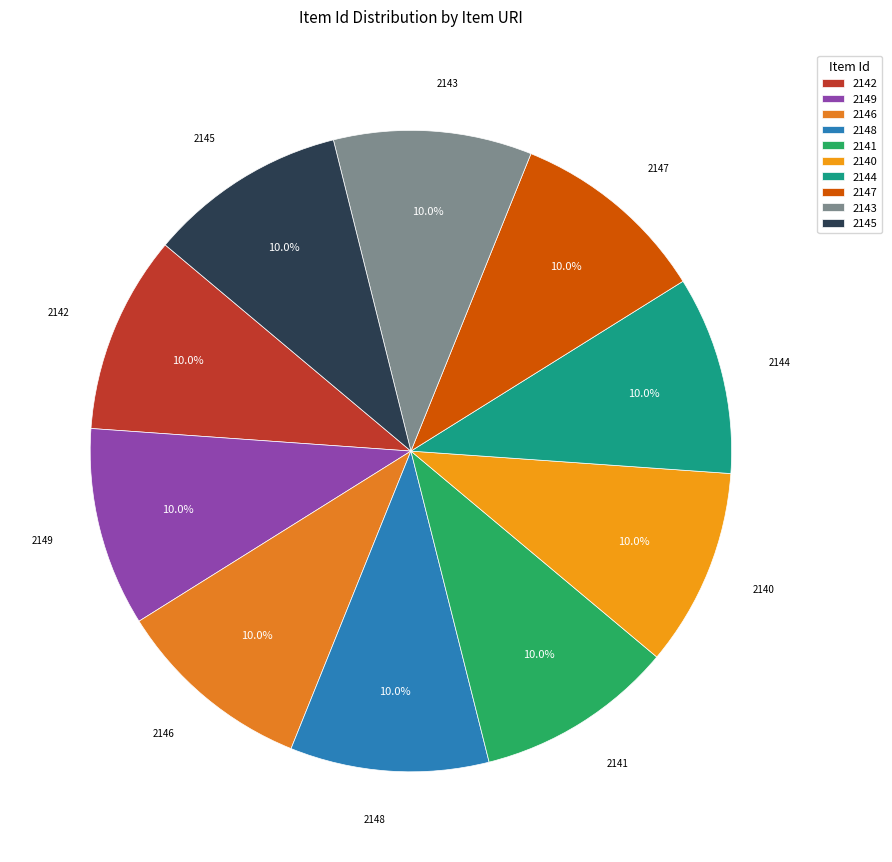

What percentage is NOT represented by 2140?

90.0%